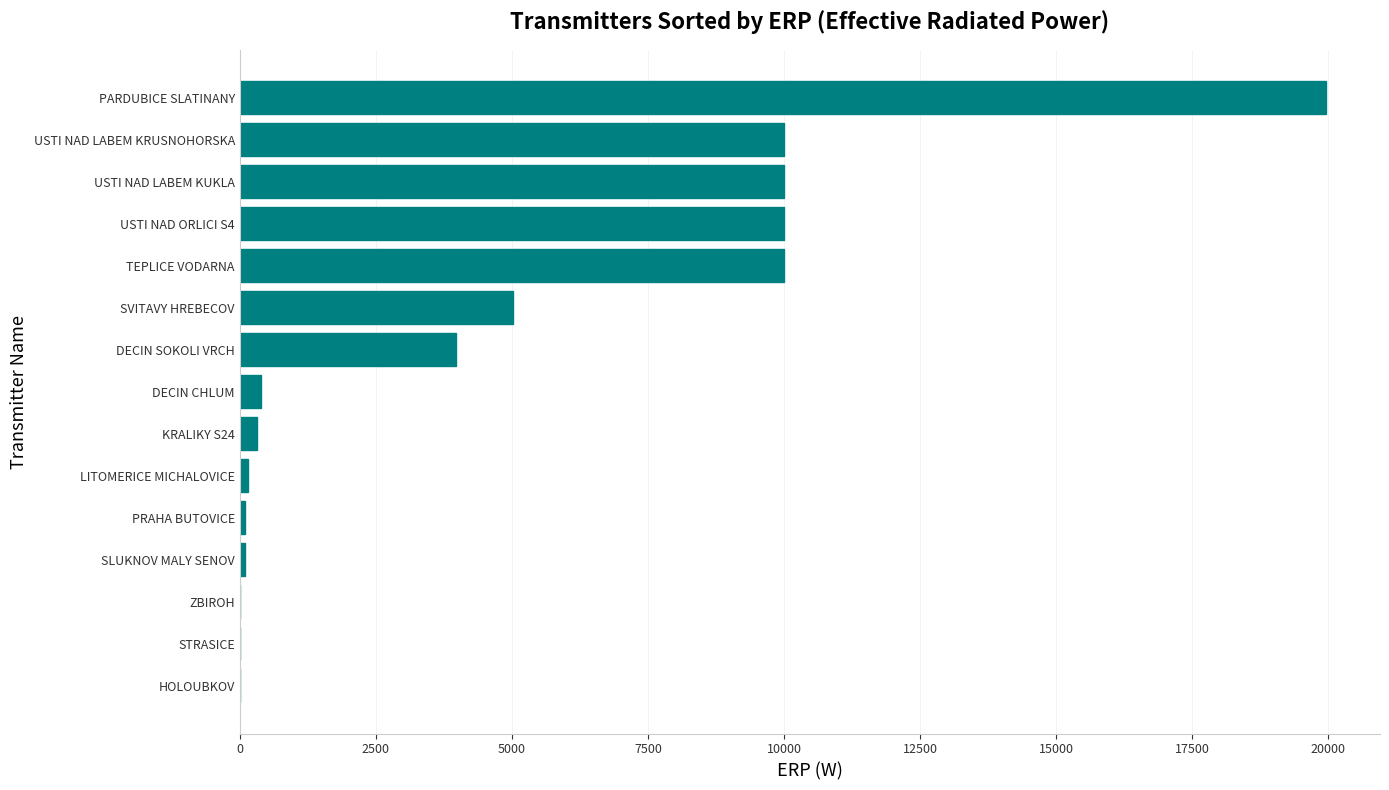

At which category does the chart reach its peak across all series?

PARDUBICE SLATINANY